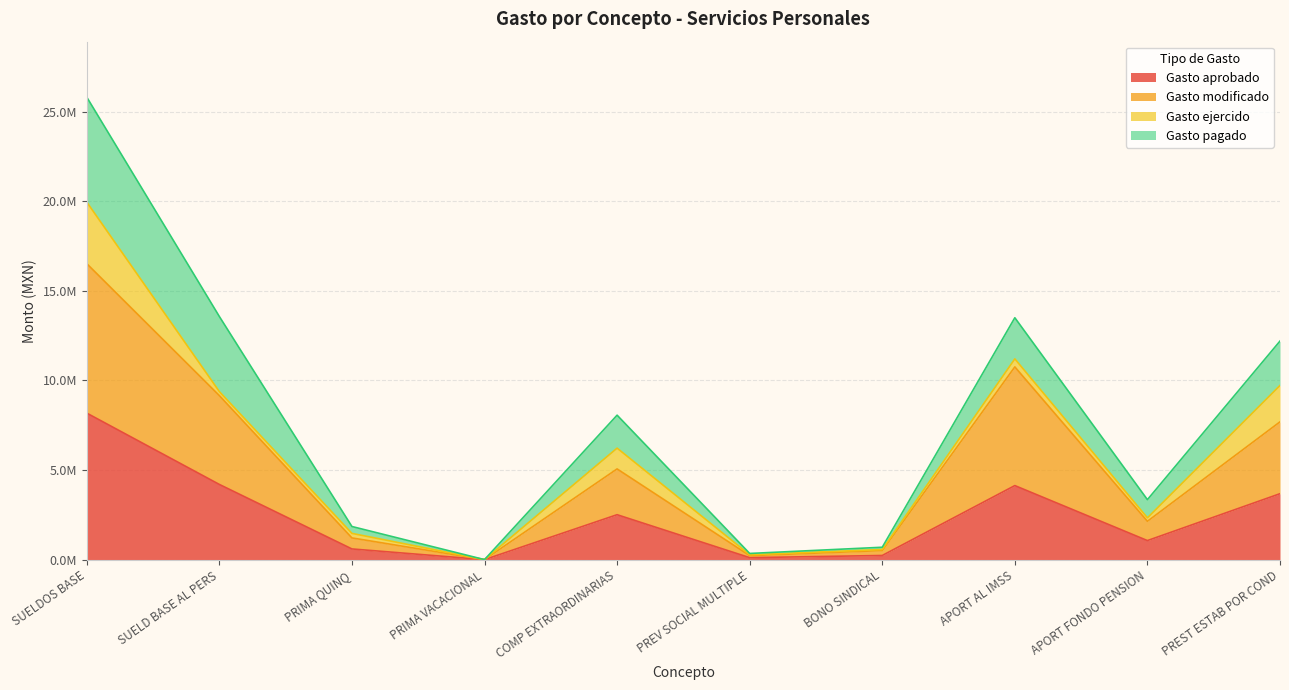

True or false: Gasto modificado has a value of 1211760.6 at PRIMA QUINQ.

True